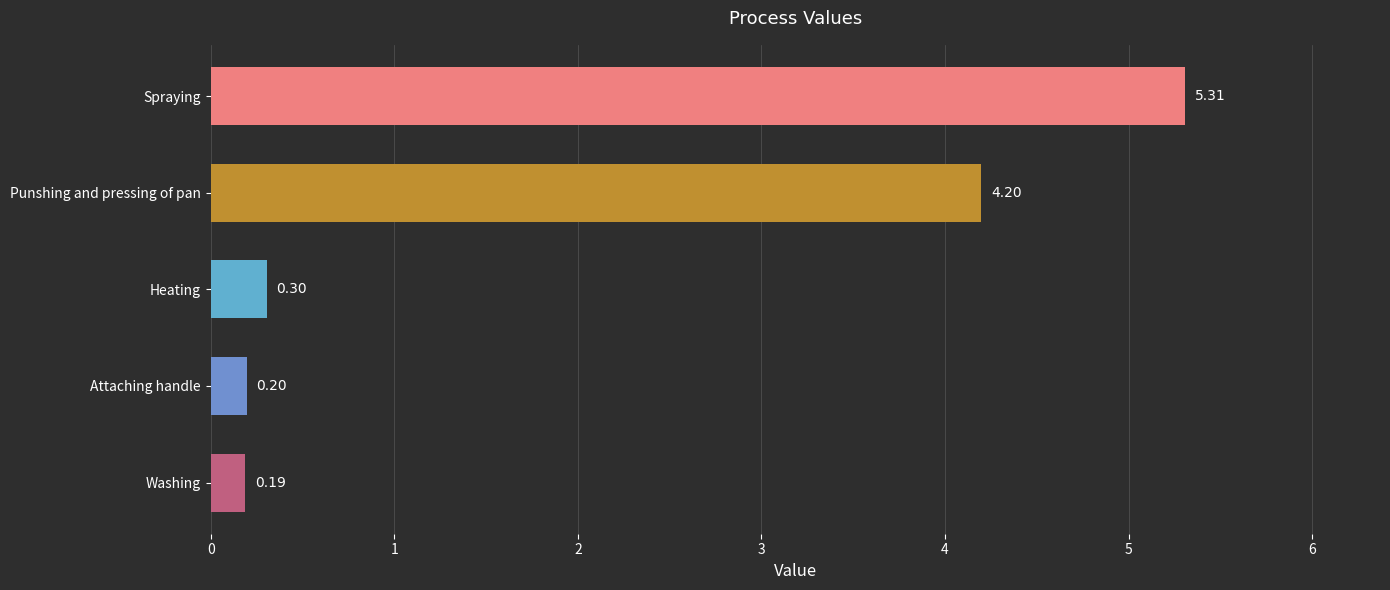

How many bars are there in total?

5